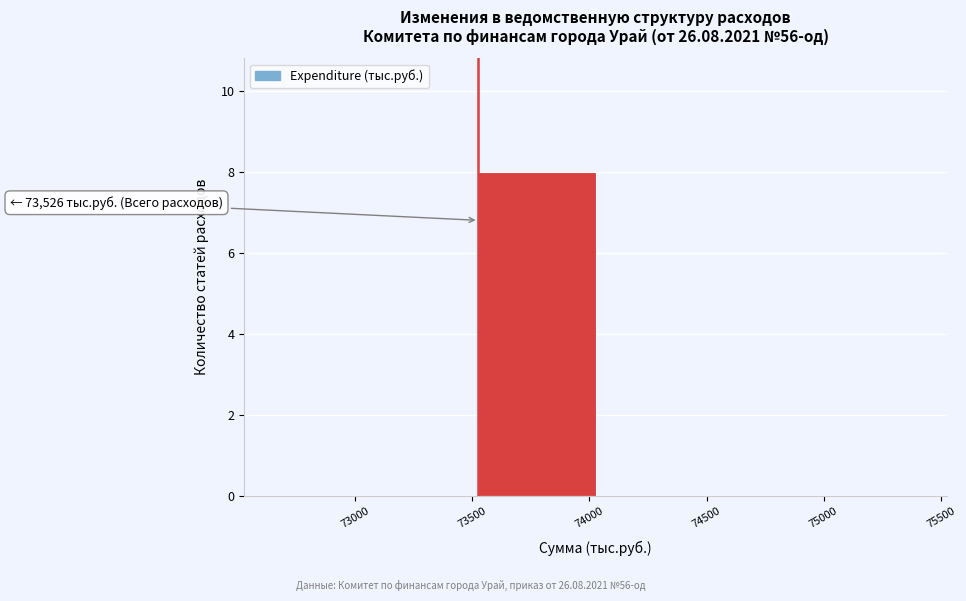

Over which range of the x-axis is the bar tallest?

73550 to 74050